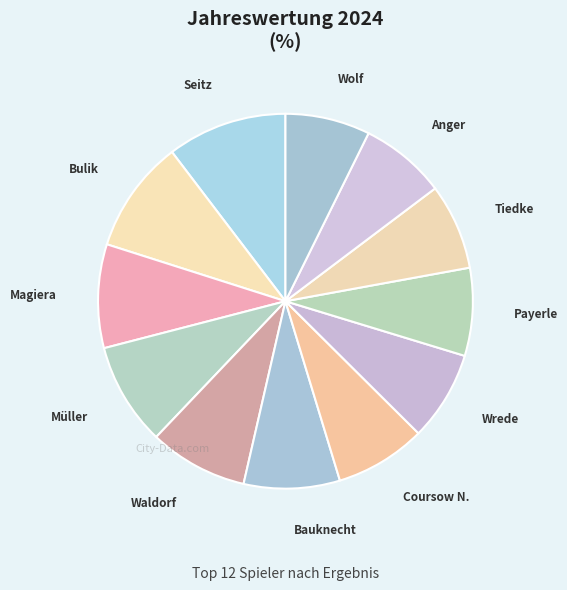

What is the largest slice in the pie chart?

Seitz